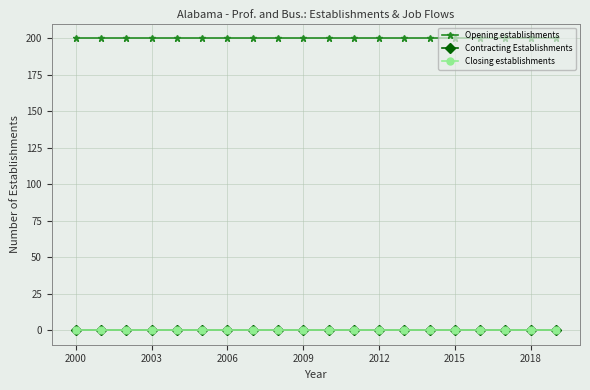

True or false: Contracting Establishments and Closing establishments cross at least once.

False